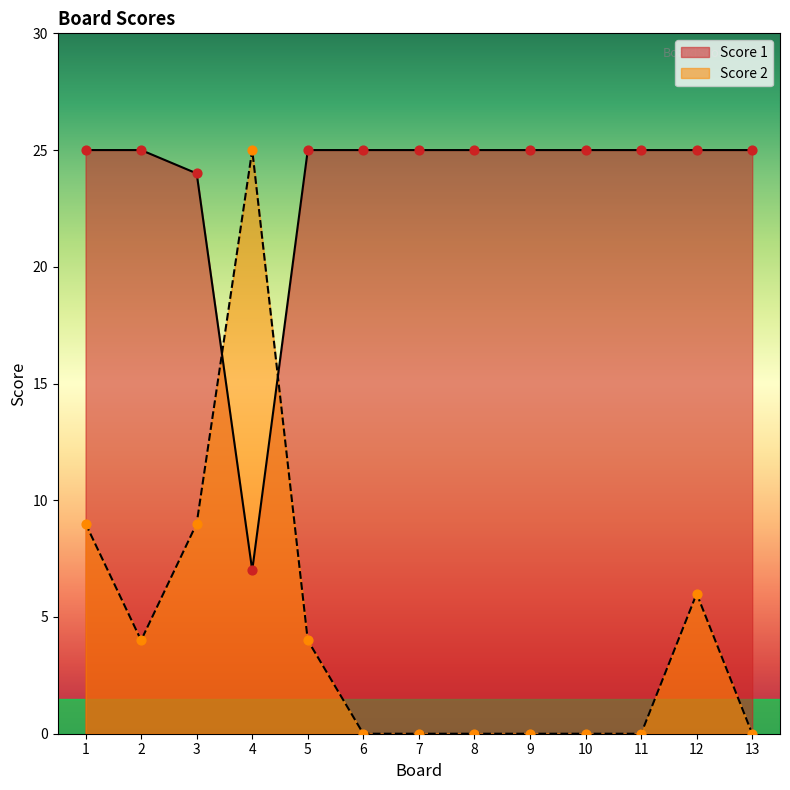

Which series reaches the maximum Y coordinate?

Score 1